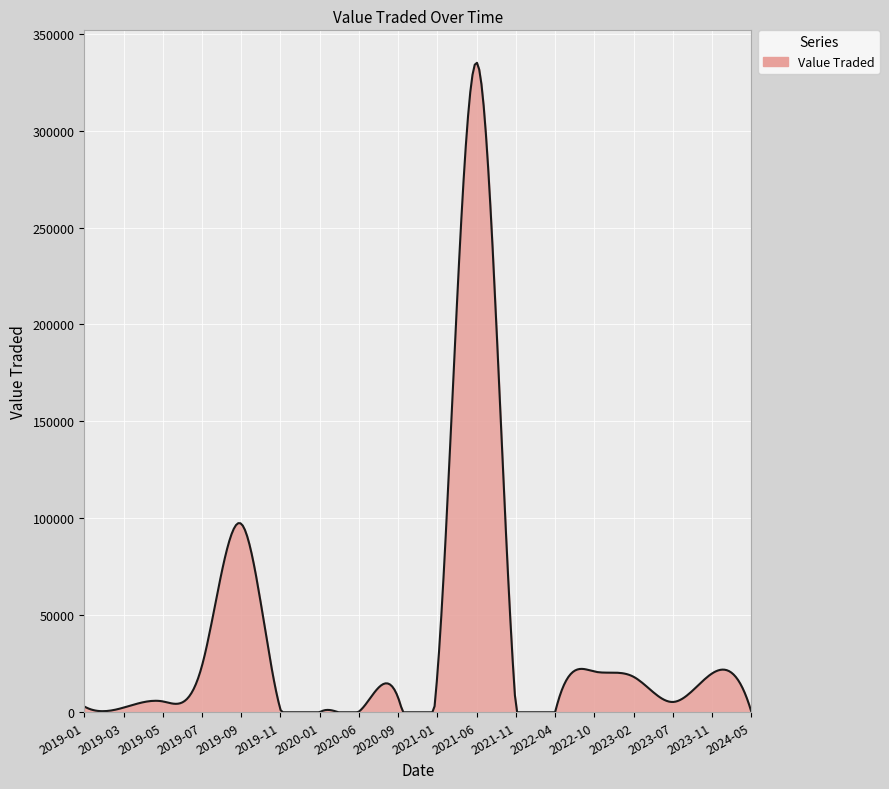

What is the maximum value shown in the chart?

334947.2